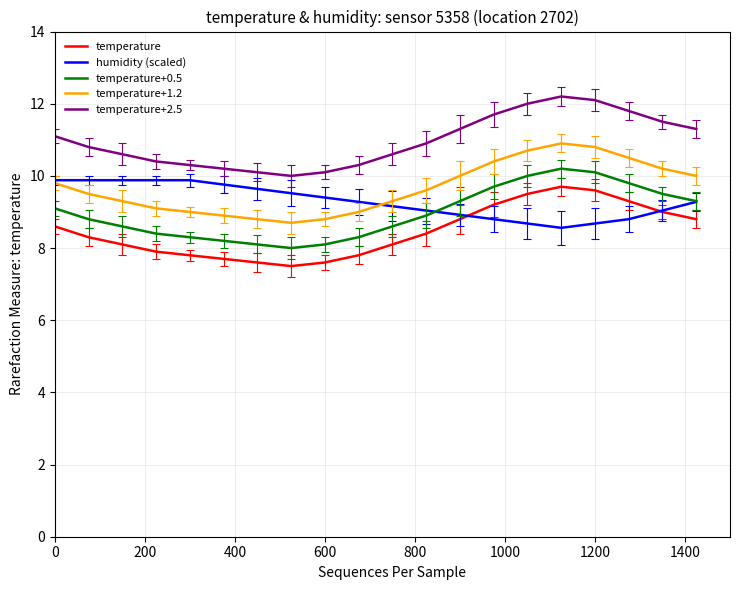

Which series has the largest total across all categories?

temperature+2.5